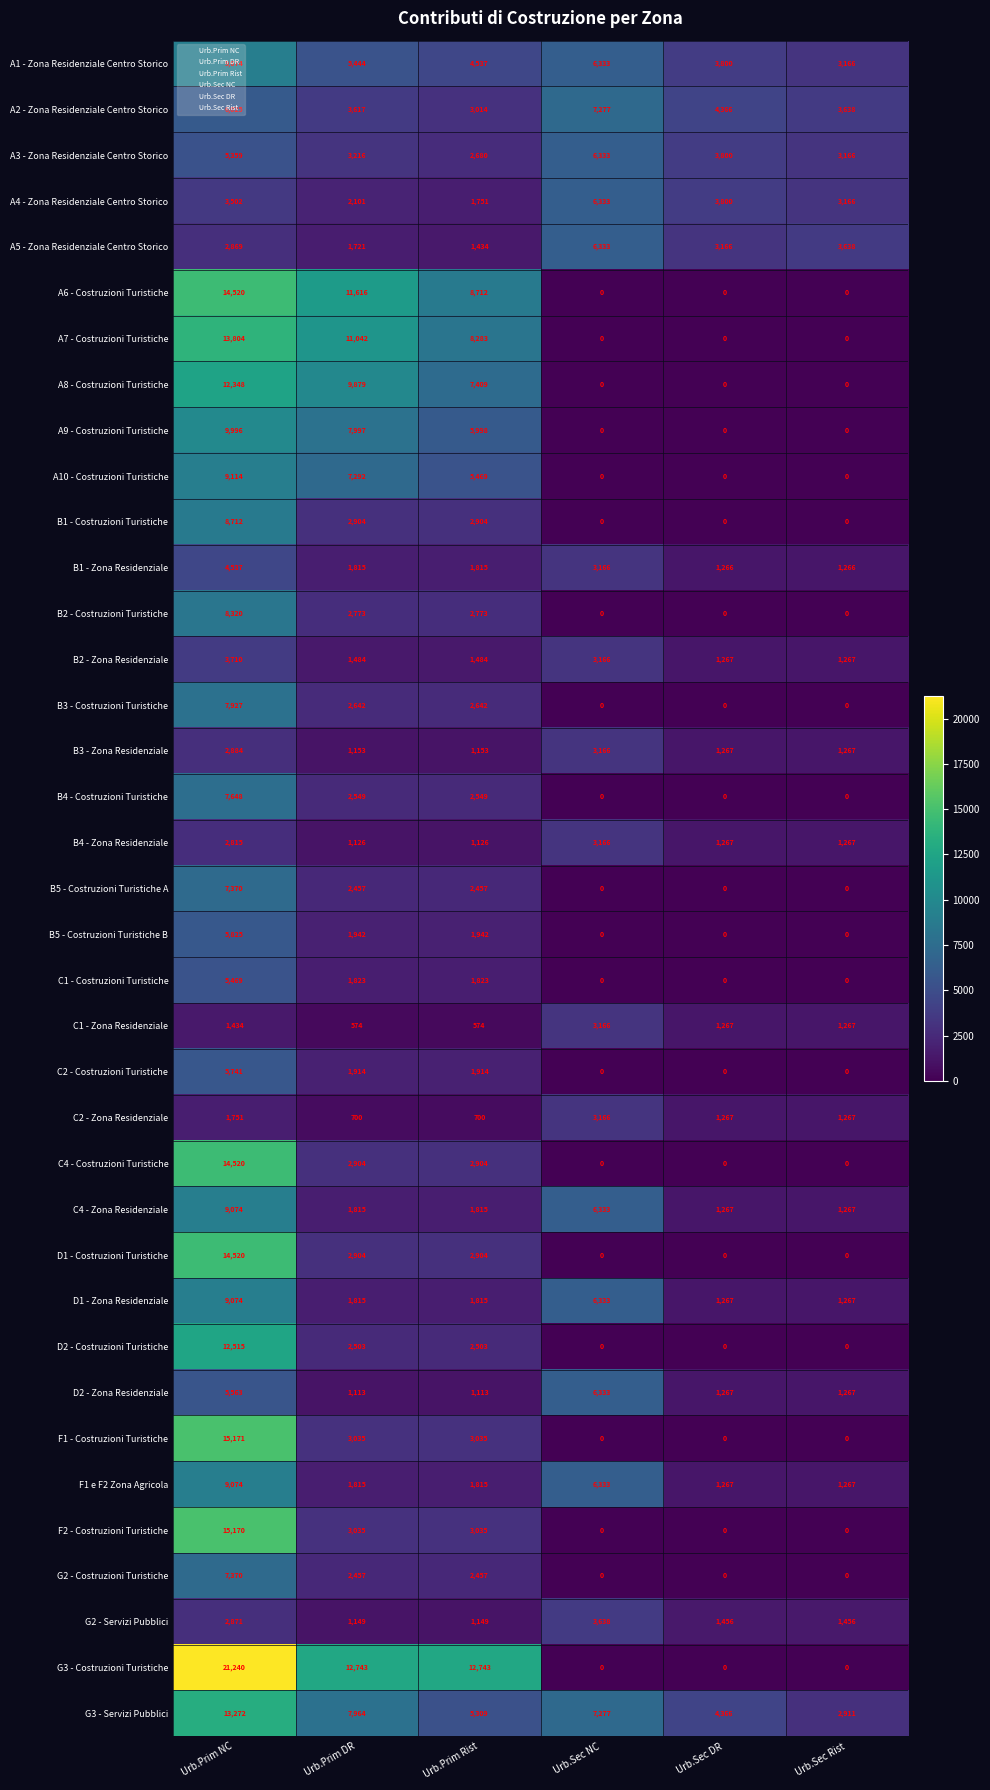

How many series are shown in this chart?

37